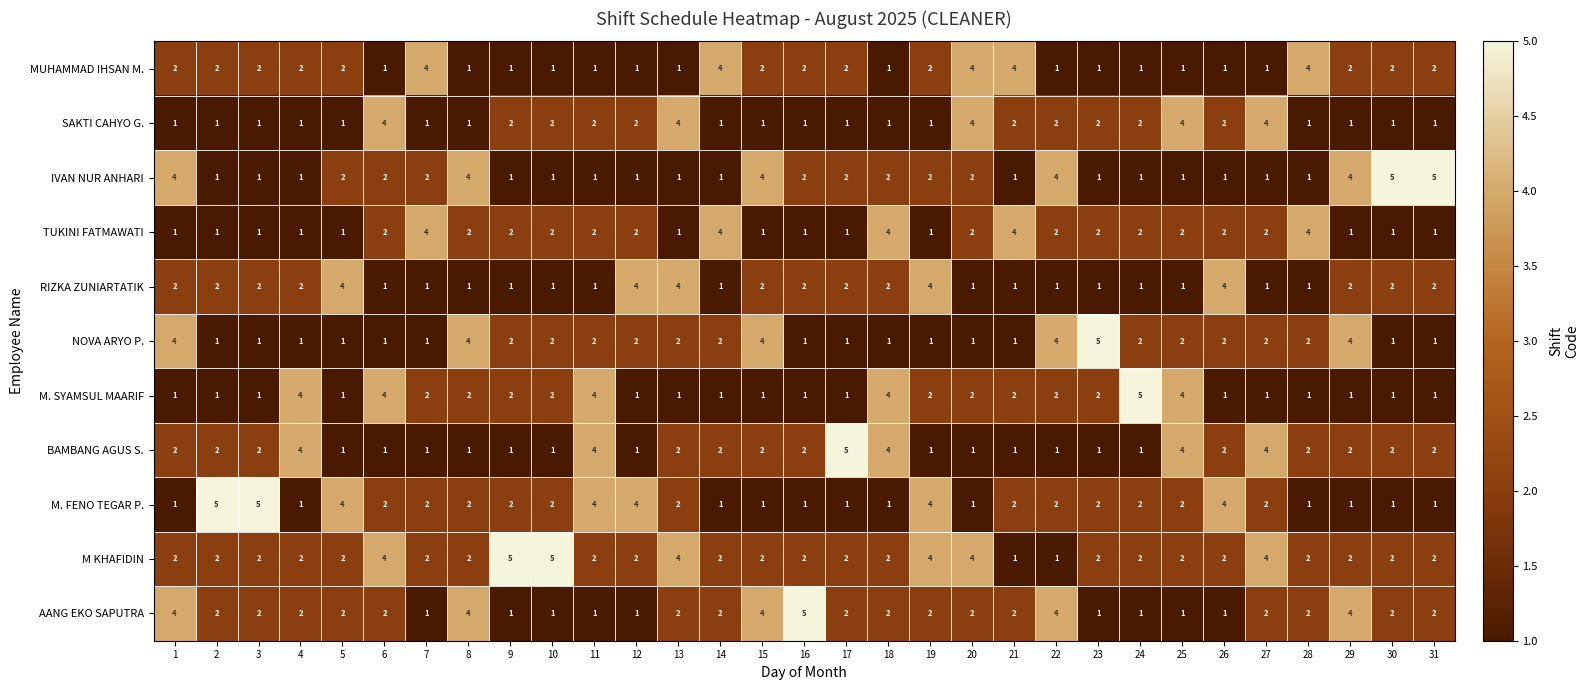

True or false: RIZKA ZUNIARTATIK has a value of 1 at 28.

True